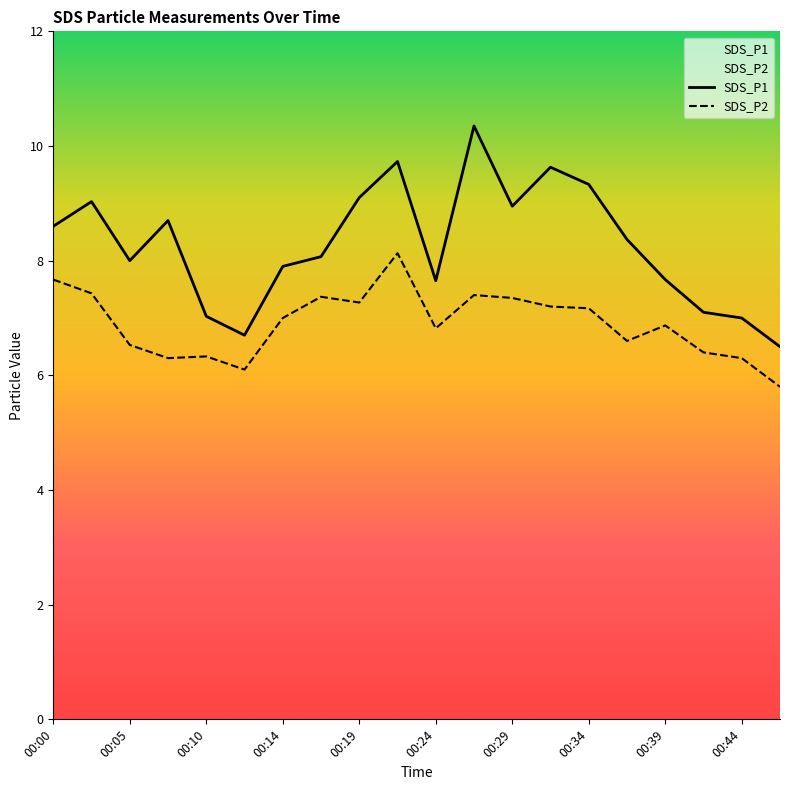

True or false: SDS_P2 and SDS_P1 cross at least once.

False